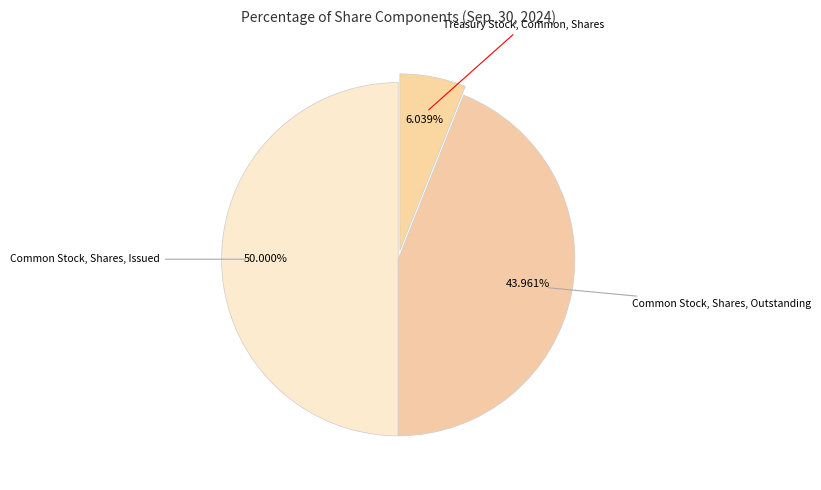

To the nearest percent, what is the difference between the largest and smallest slice percentages?

44%